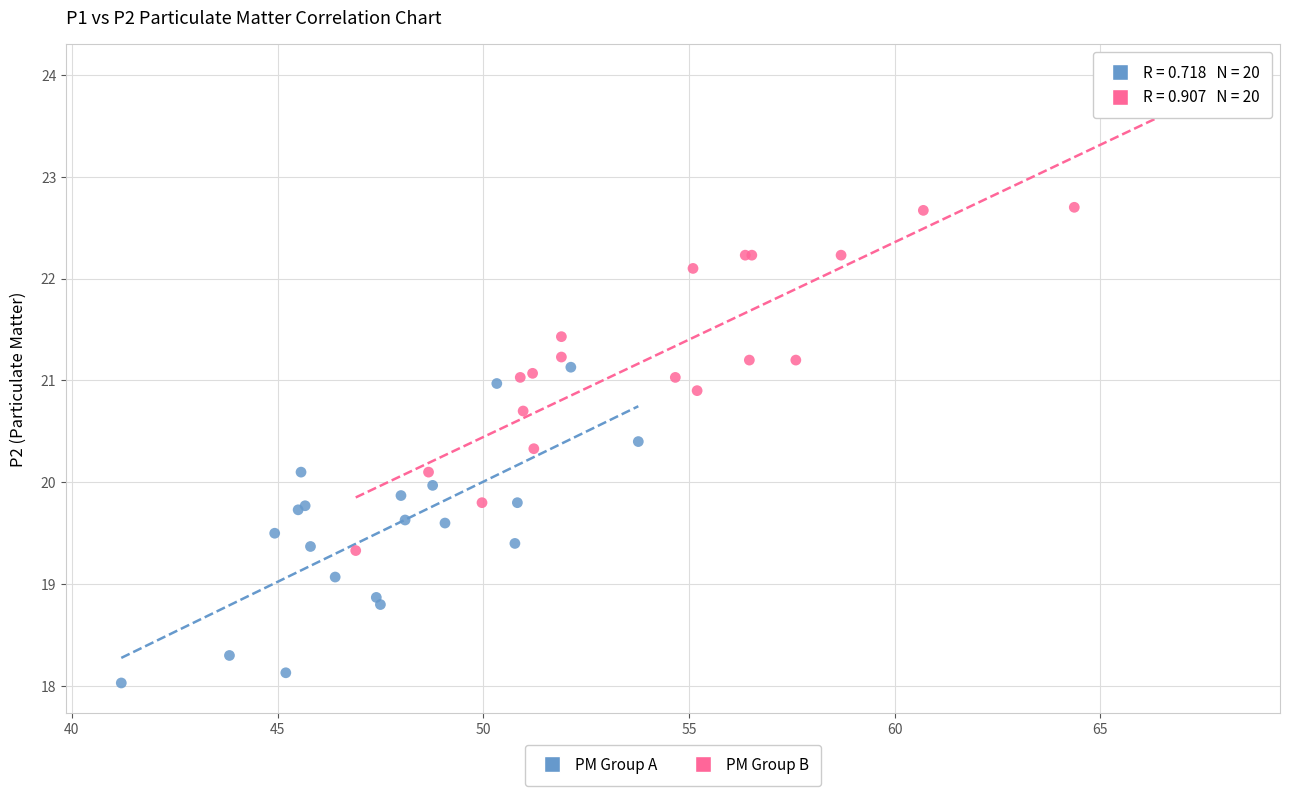

Which series reaches the minimum Y coordinate?

PM Group A